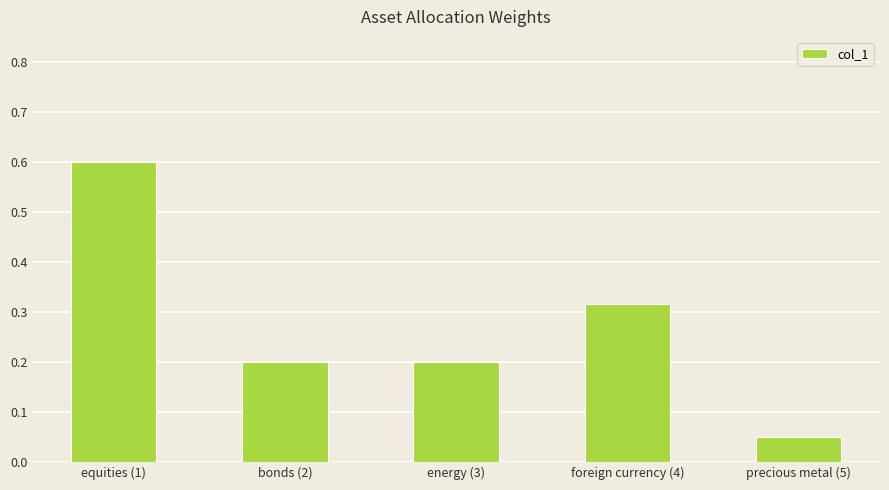

Count the number of data series in this chart.

1